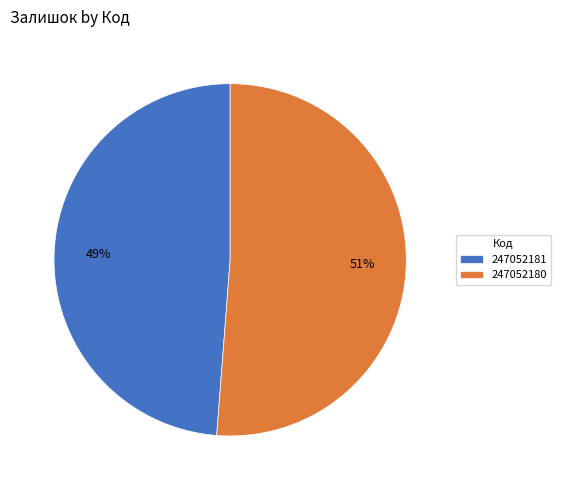

Which has a higher value, 247052180 or 247052181?

247052180